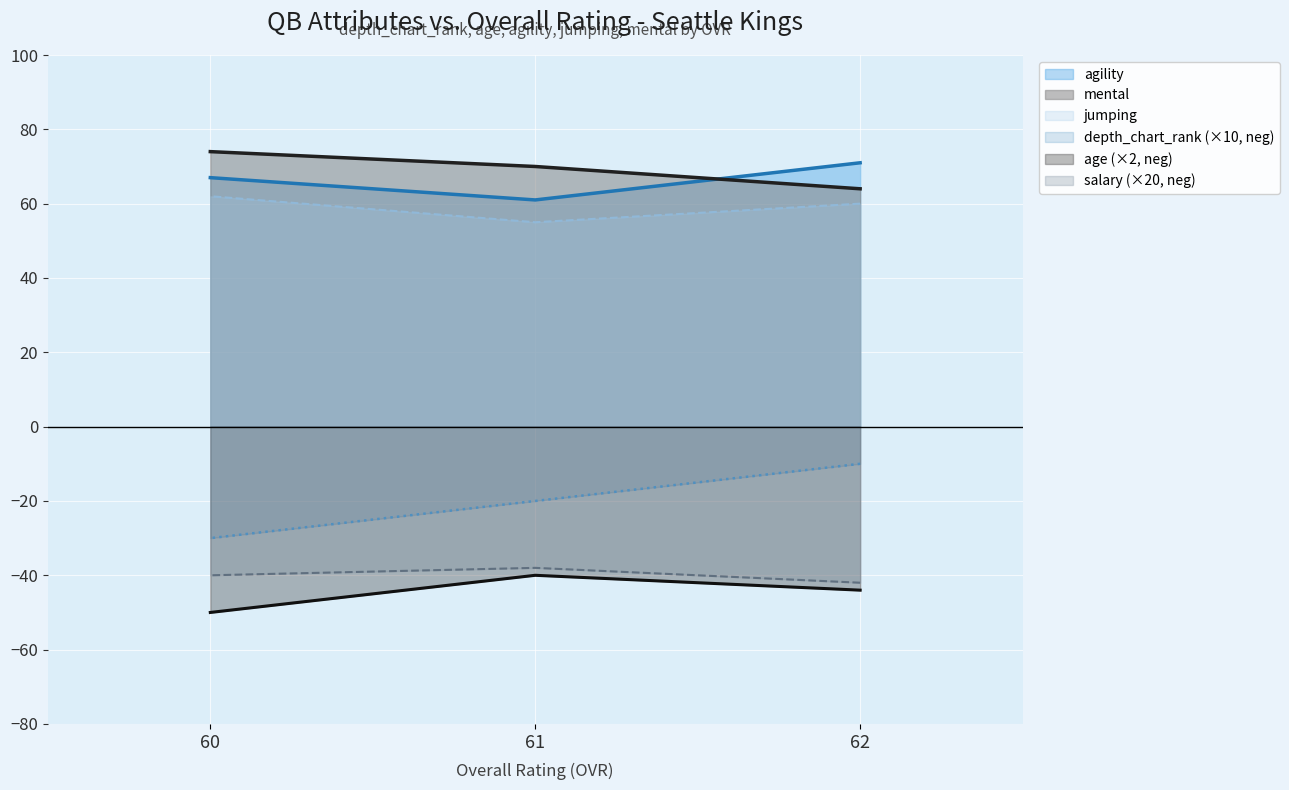

Is it true that jumping equals 55 at 61?

True